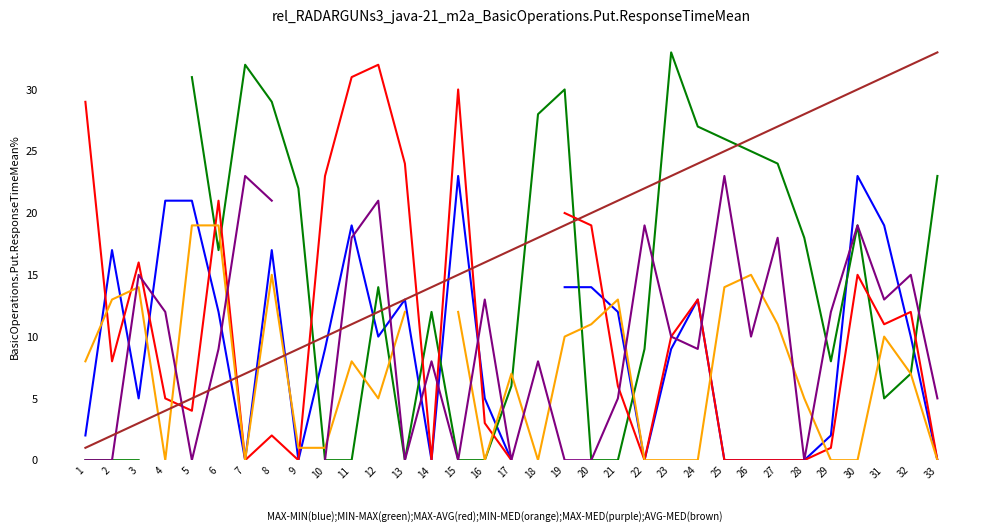

Does the chart have visible grid lines?

No